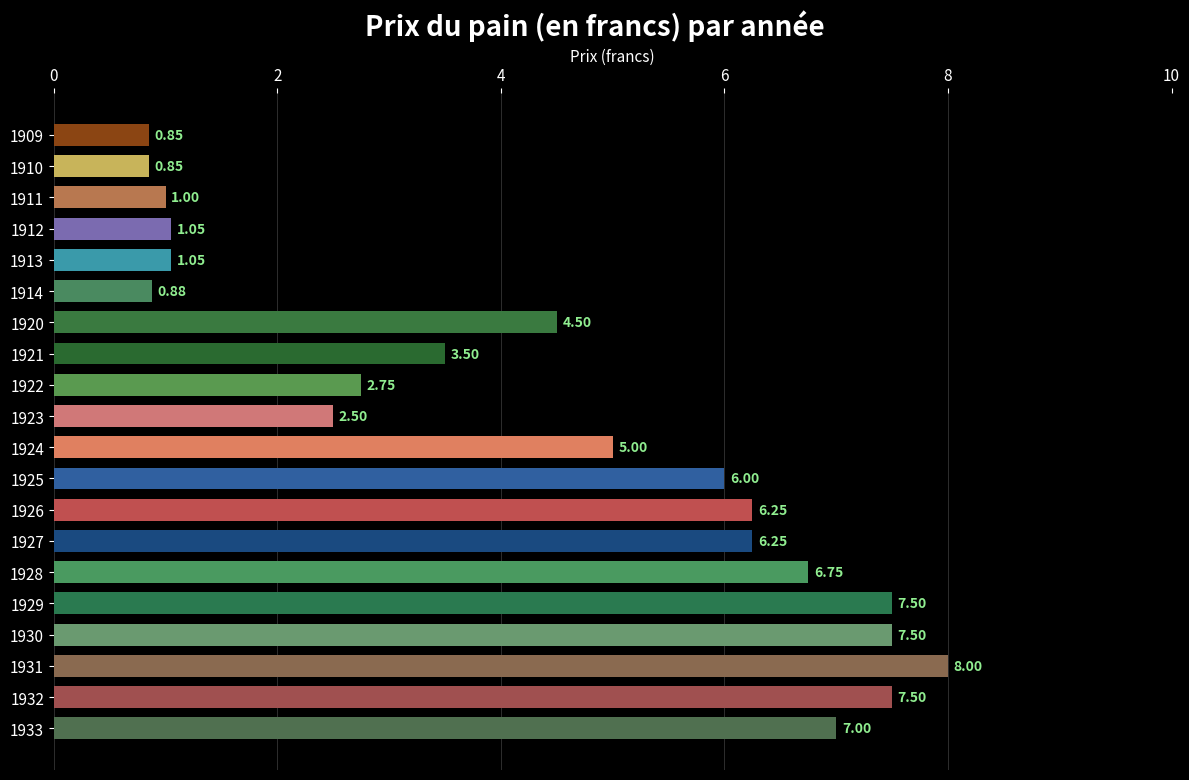

What is the change in value from 1925 to 1933?

+1.0